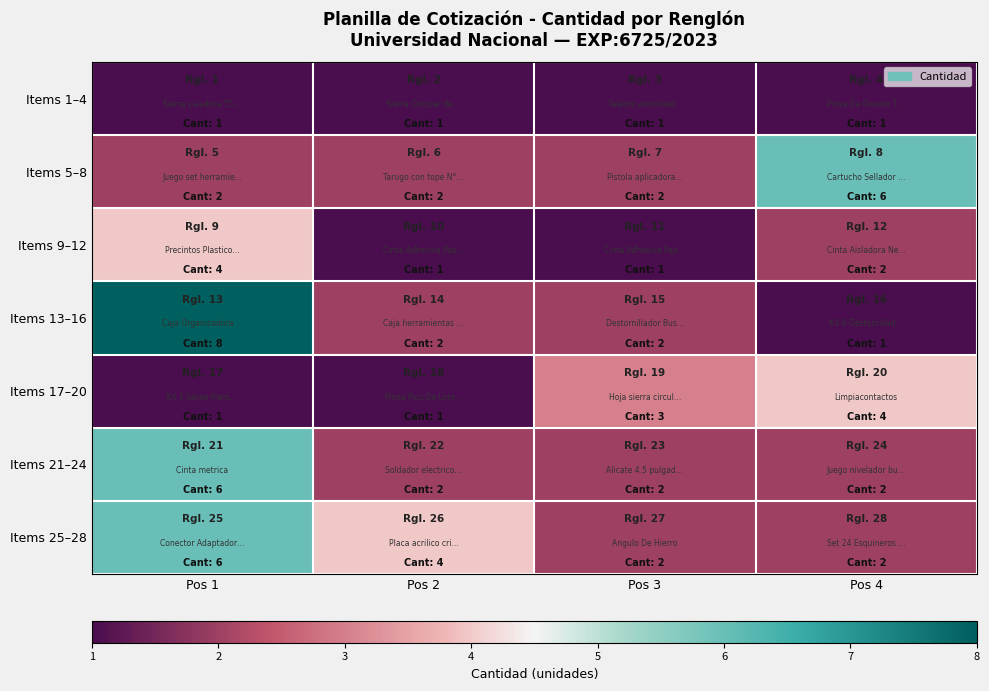

At which category is the sum across all series the highest?

Pos 1